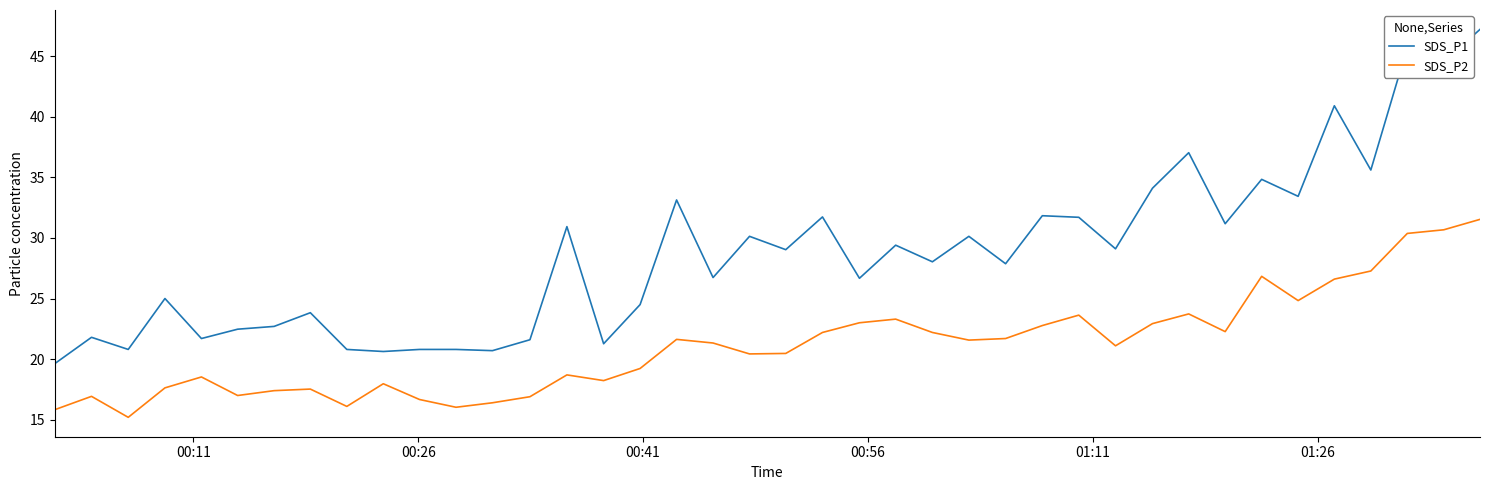

Which series has the largest total across all categories?

SDS_P1